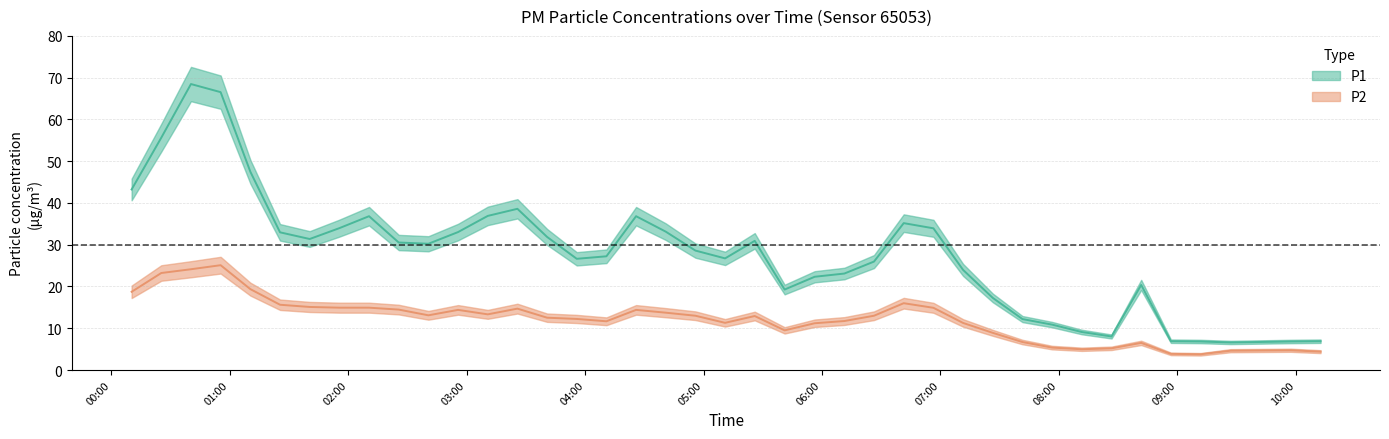

At which category does P2 reach its first local peak?

2023-04-28T00:55:18